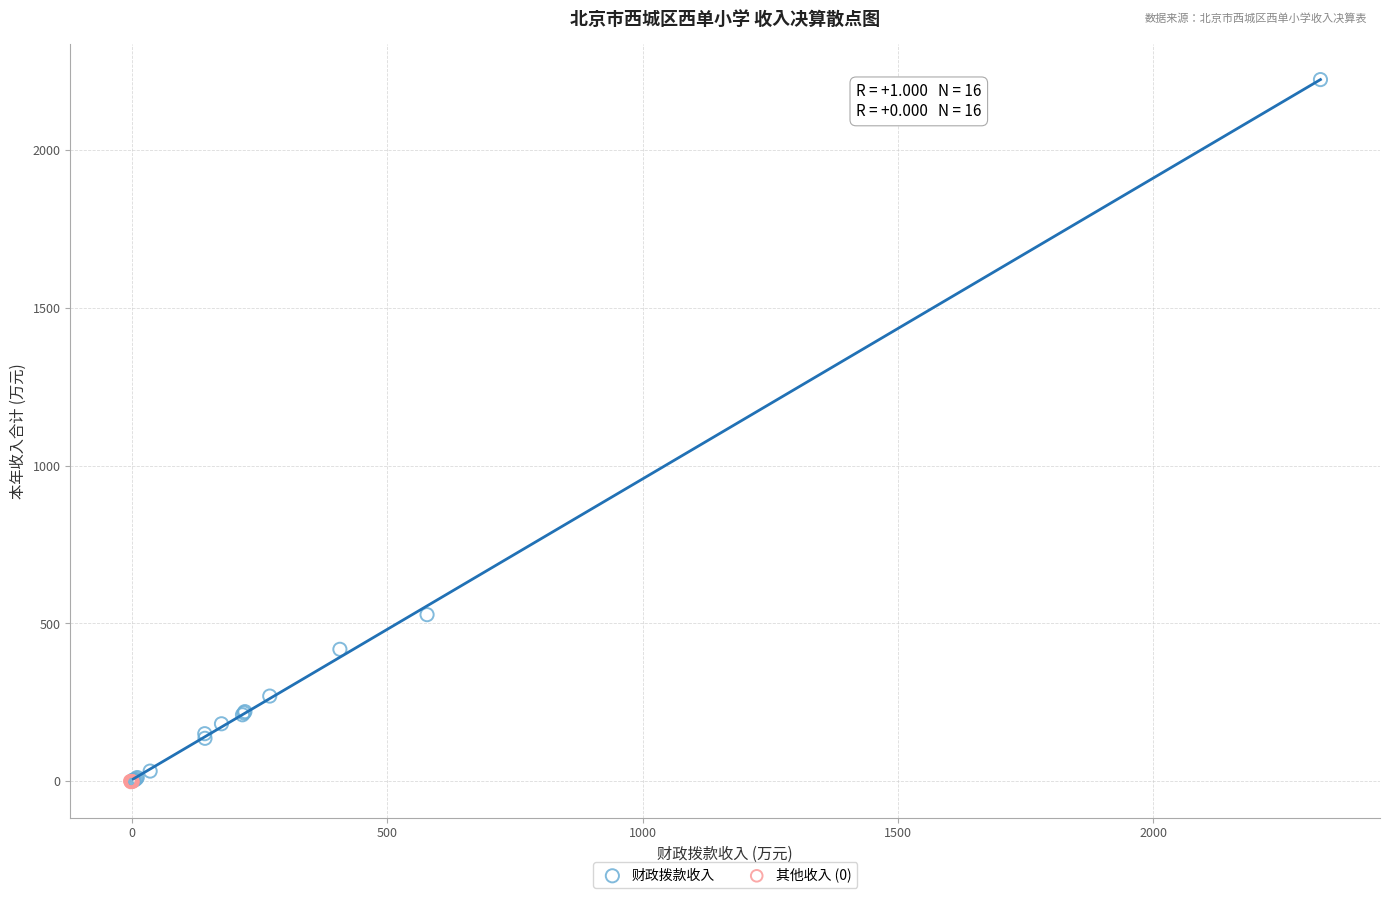

Which series has the widest spread of Y values?

财政拨款收入